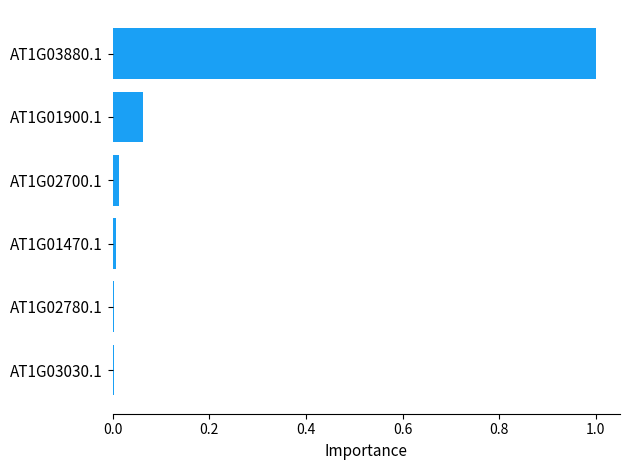

What is the sum of all values?

1.1